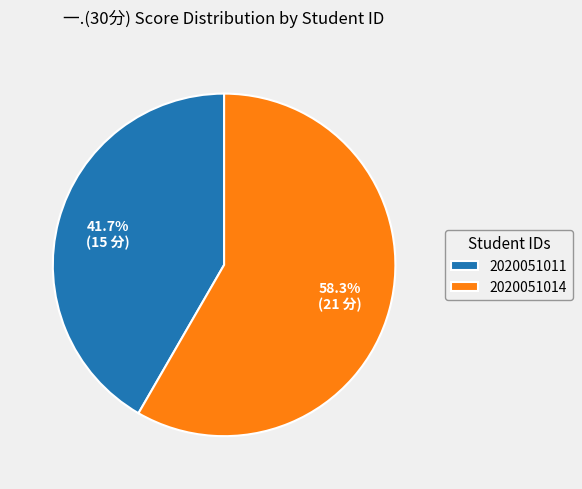

Which category has the biggest portion of the pie?

2020051014